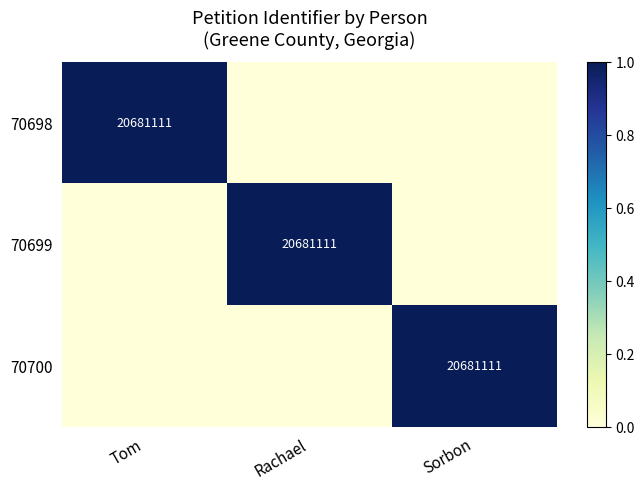

True or false: 70698 has a value of 27312851 at Tom.

False